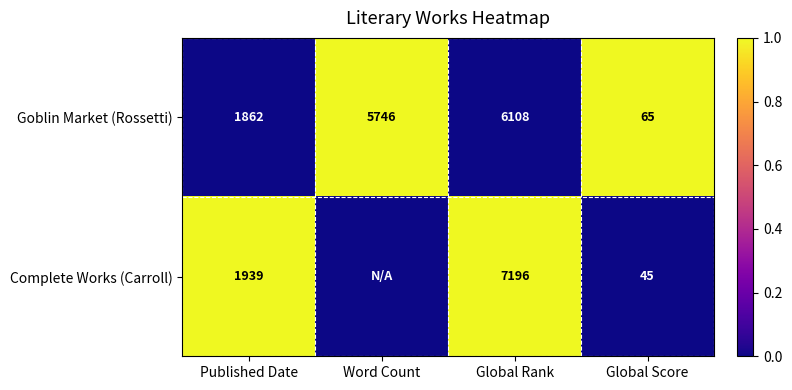

Is the value of Goblin Market (Rossetti) at Global Score greater than the value of Complete Works (Carroll) at Global Score?

Yes